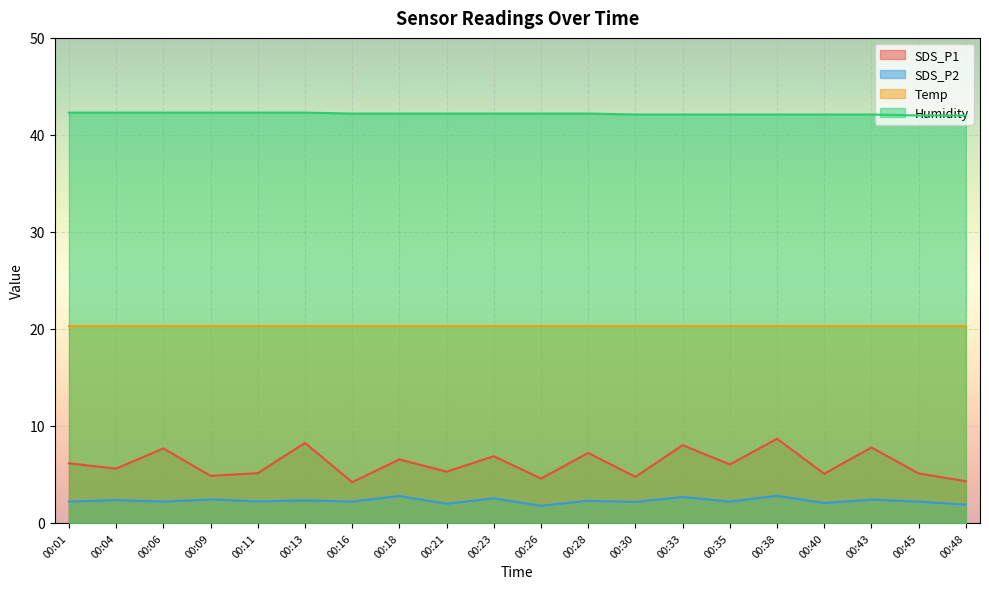

Is it true that SDS_P2 equals 0.5 at 00:45?

False